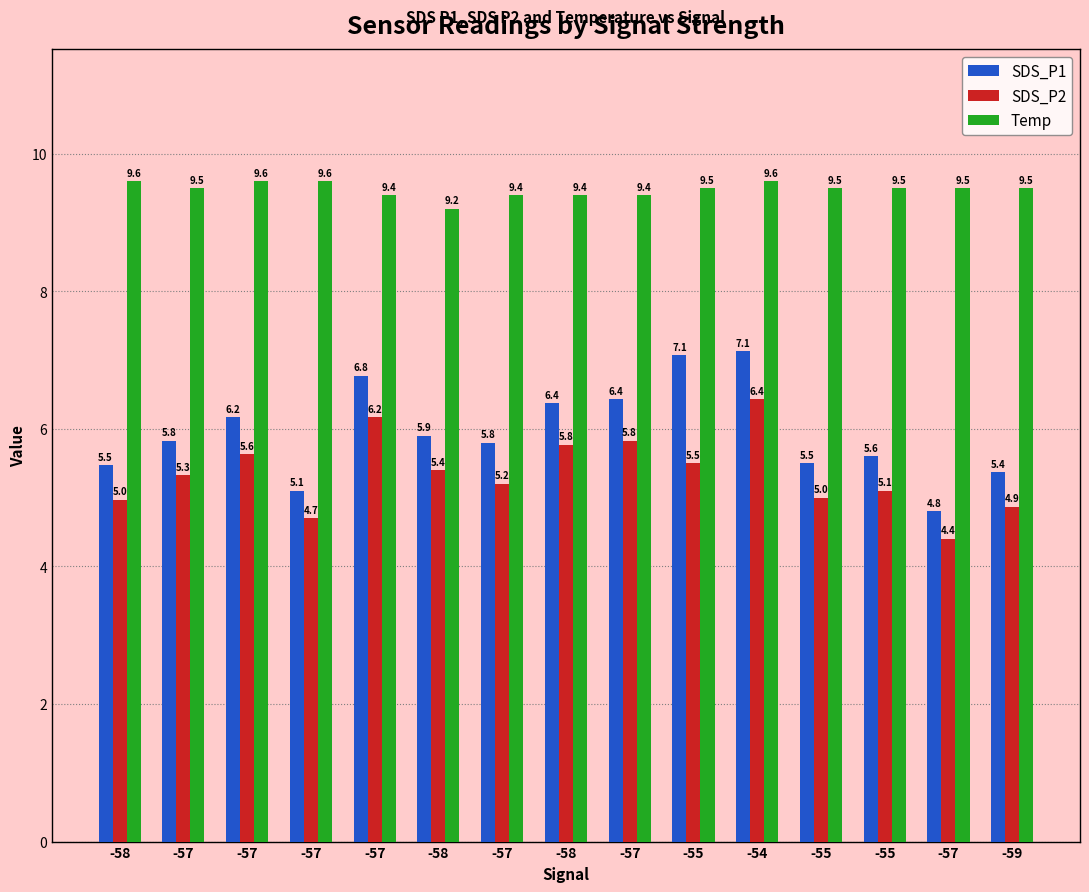

Are the bars grouped side by side (vs. stacked)?

Yes